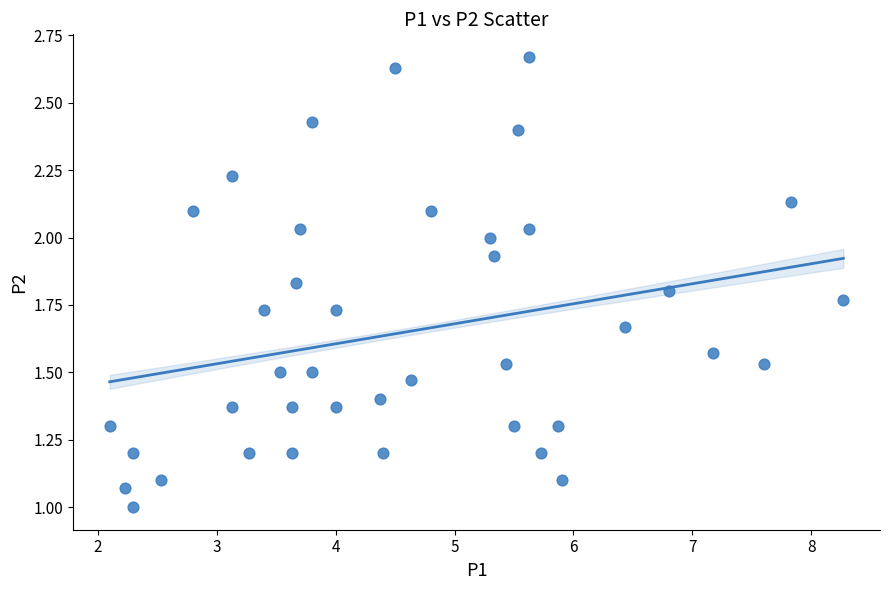

What is the range of X values (max minus min)?

6.2